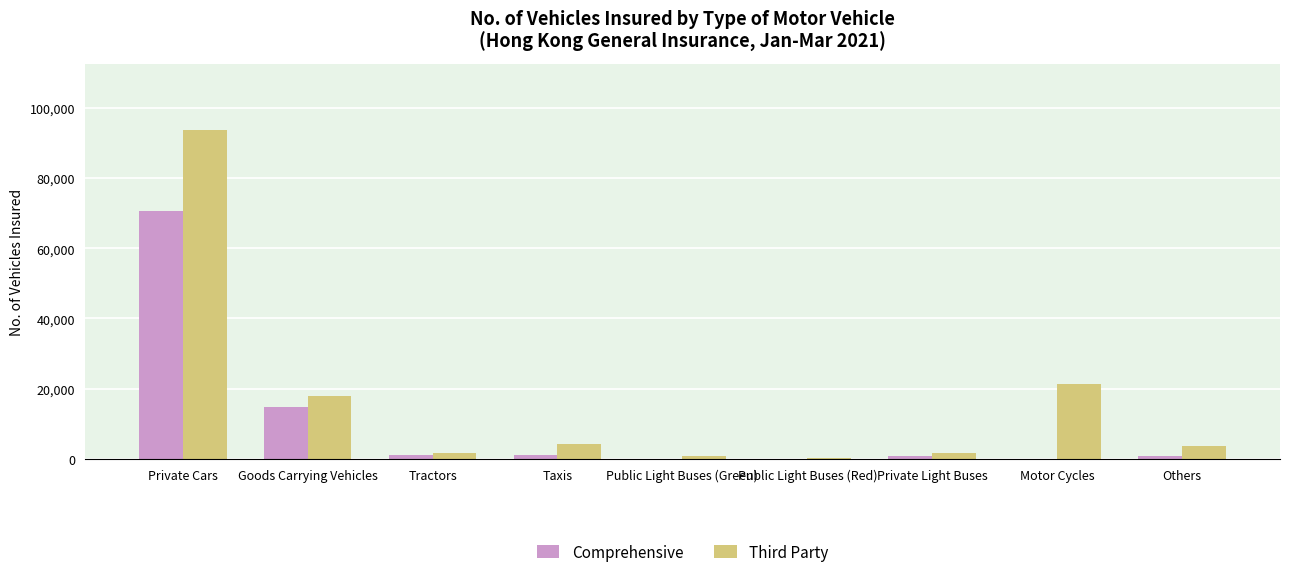

Is it true that Comprehensive equals 94208 at Private Cars?

False